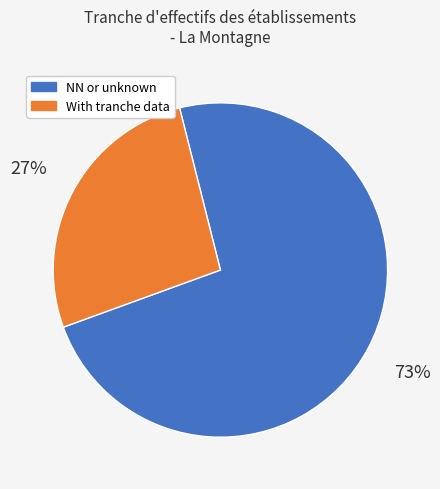

To the nearest percent, what is the average slice percentage?

50%